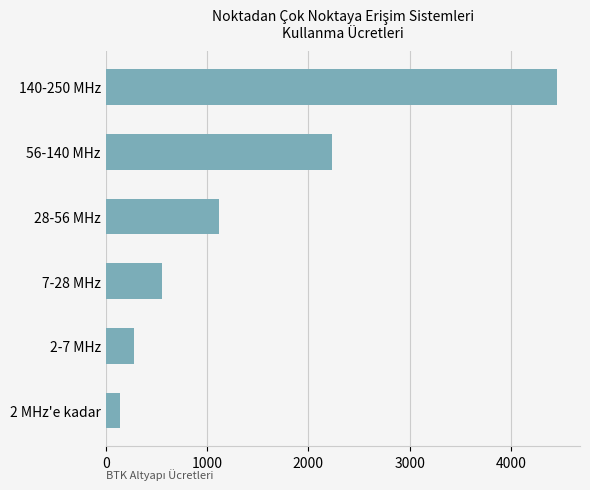

What is the minimum value shown in the chart?

139.3